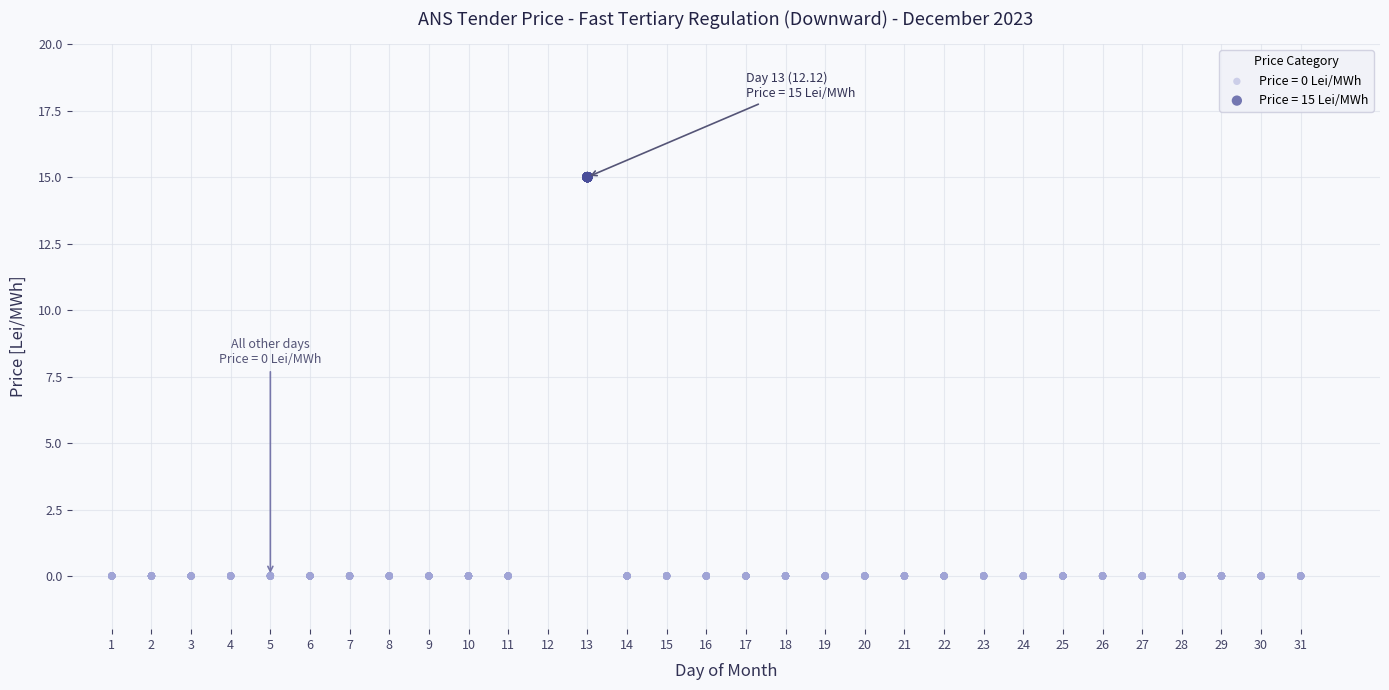

Which series contains the lowest Y value?

Price = 0 Lei/MWh